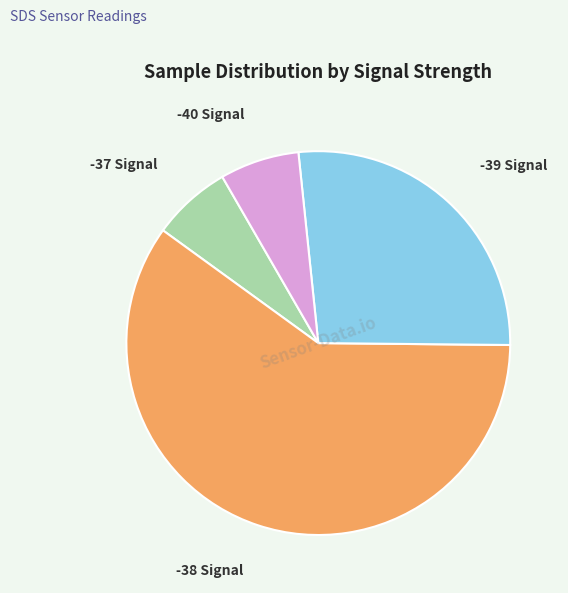

Is there a majority slice in this chart?

Yes